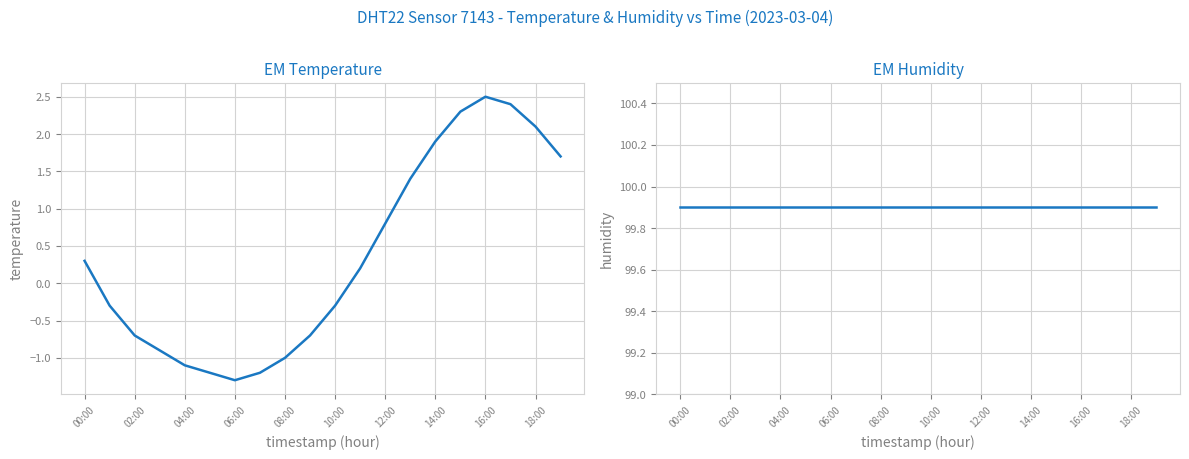

How many lines are shown in the chart?

2